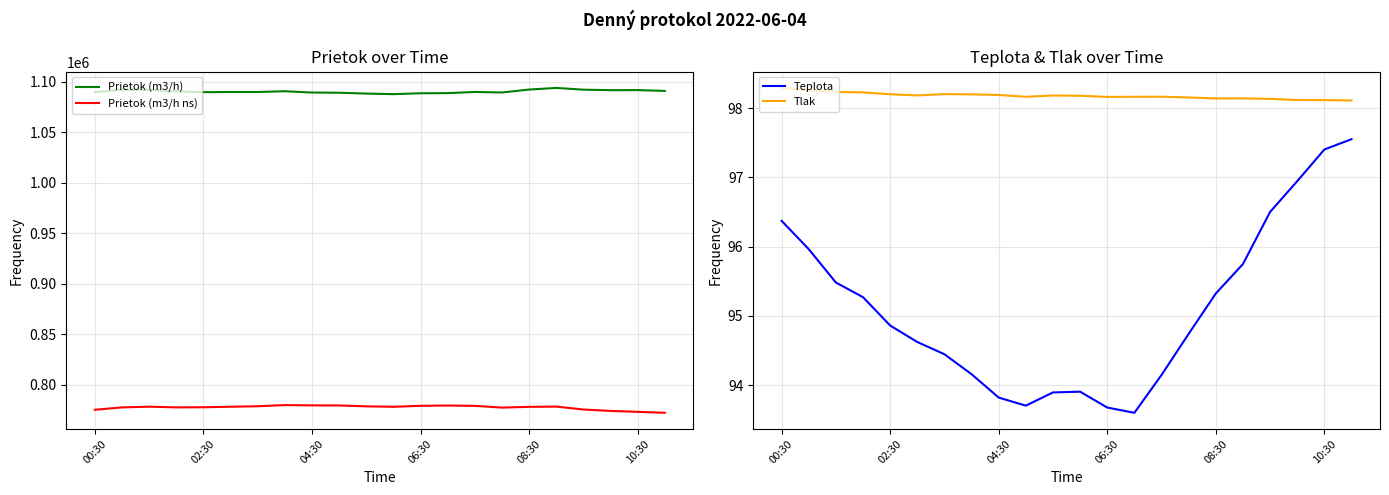

True or false: Teplota and Prietok (m3/h) intersect in this chart.

False